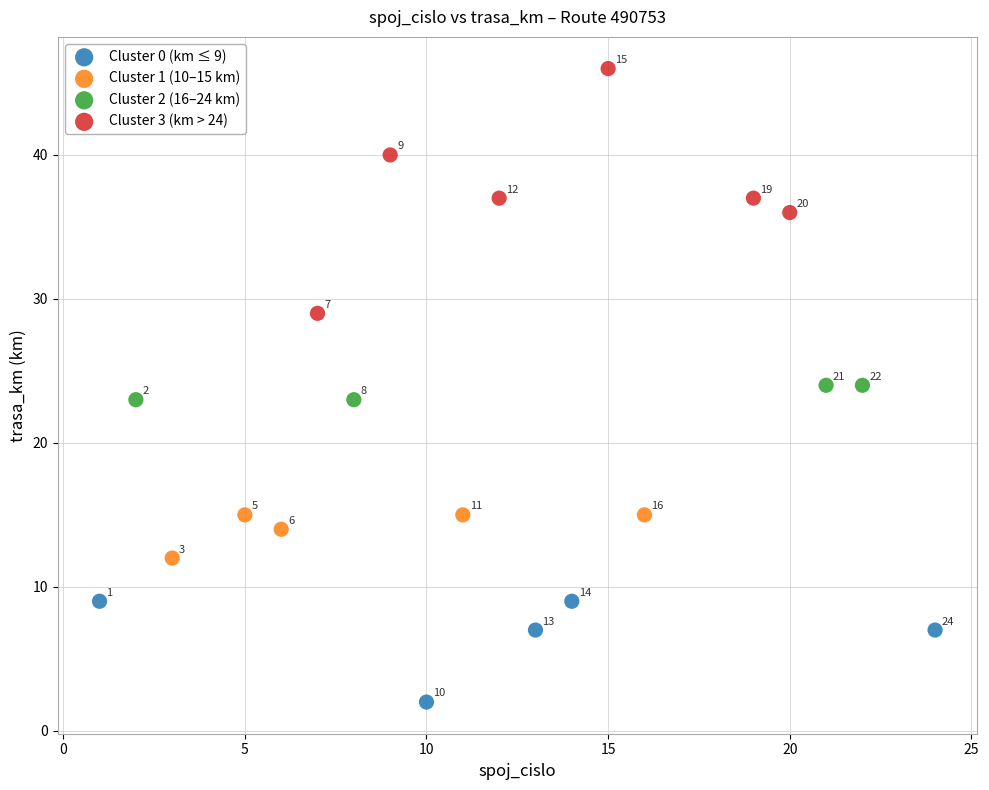

Which series contains the lowest Y value?

Cluster 0 (km ≤ 9)